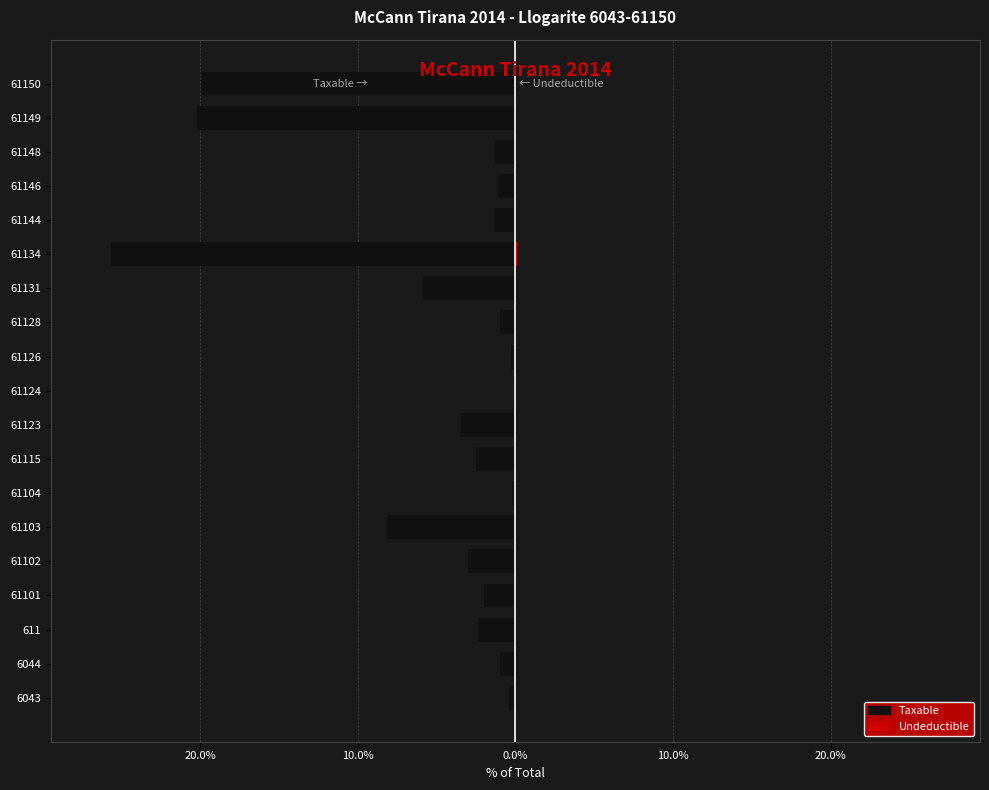

Reading right to left, transcribe all the data shown in this chart.

Taxable: -19.9	-20.2	-1.3	-1.1	-1.3	-25.6	-5.9	-1.0	-0.3	-0.1	-3.4	-2.5	-0.2	-8.1	-3.0	-2.0	-2.4	-1.0	-0.4
Undeductible: 0.0	0.0	0.0	0.0	0.0	0.1	0.0	0.0	0.0	0.0	0.0	0.0	0.0	0.0	0.0	0.0	0.0	0.0	0.0